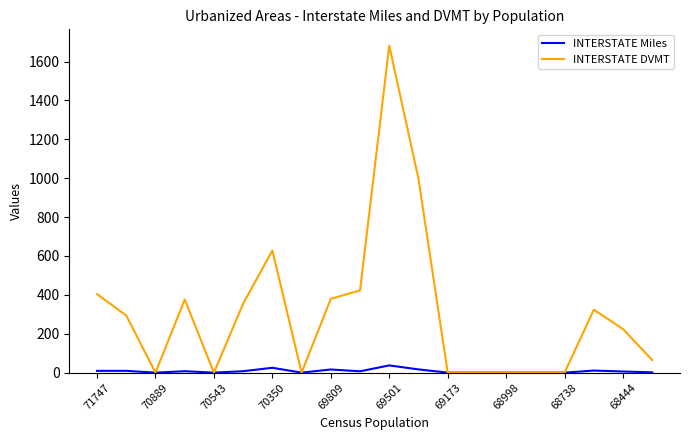

Which series has the largest total across all categories?

INTERSTATE DVMT